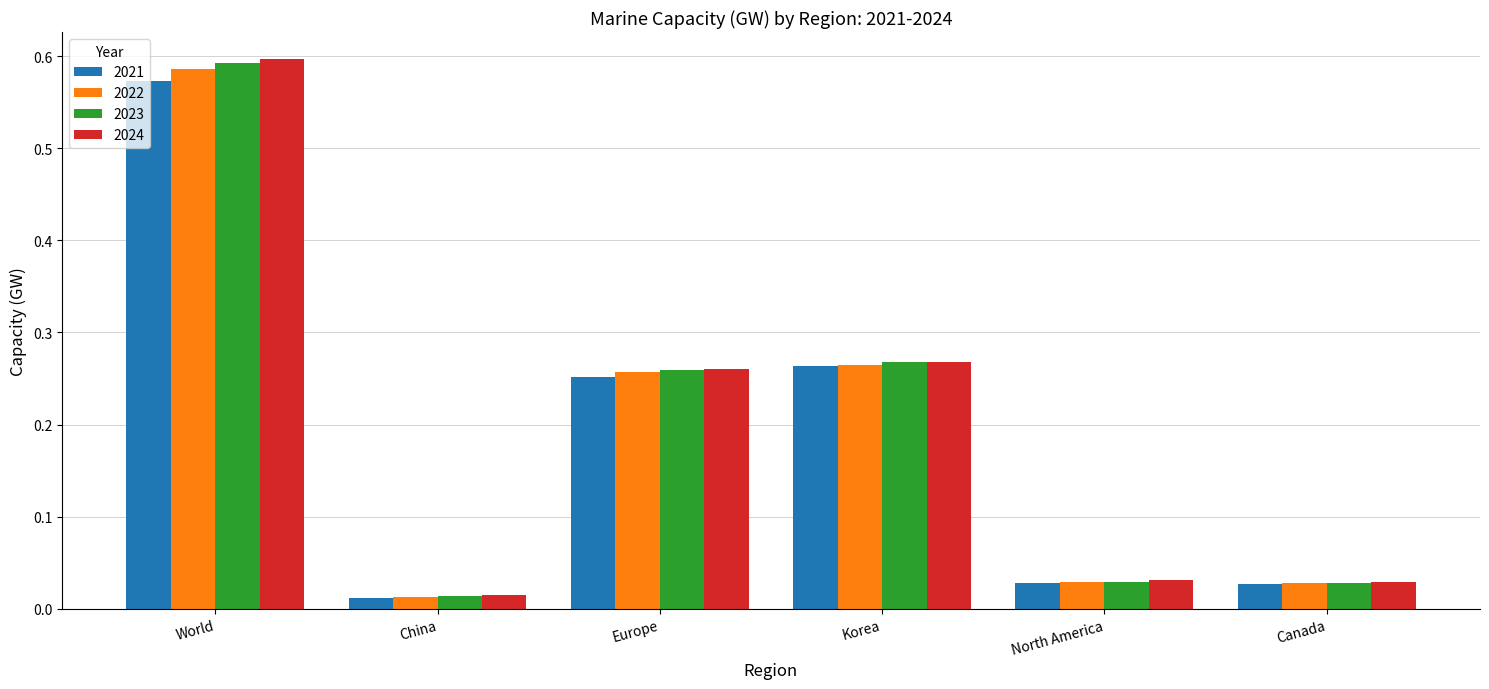

At which label does 2022 reach its minimum?

China